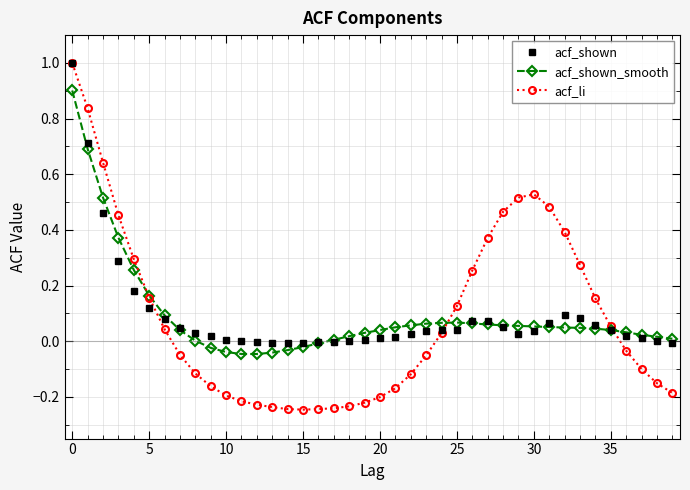

What is the maximum value shown in the chart?

1.0